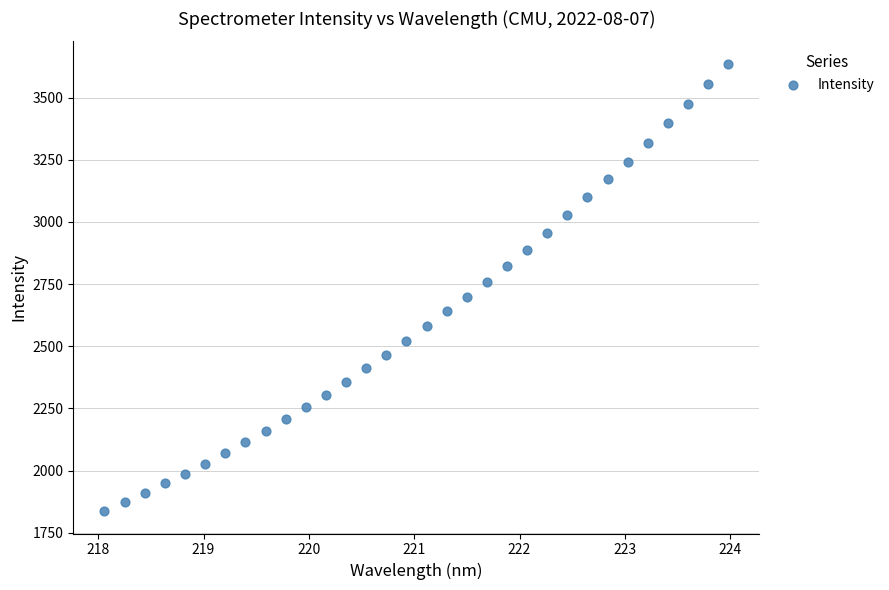

What is the range of X values (max minus min)?

5.9